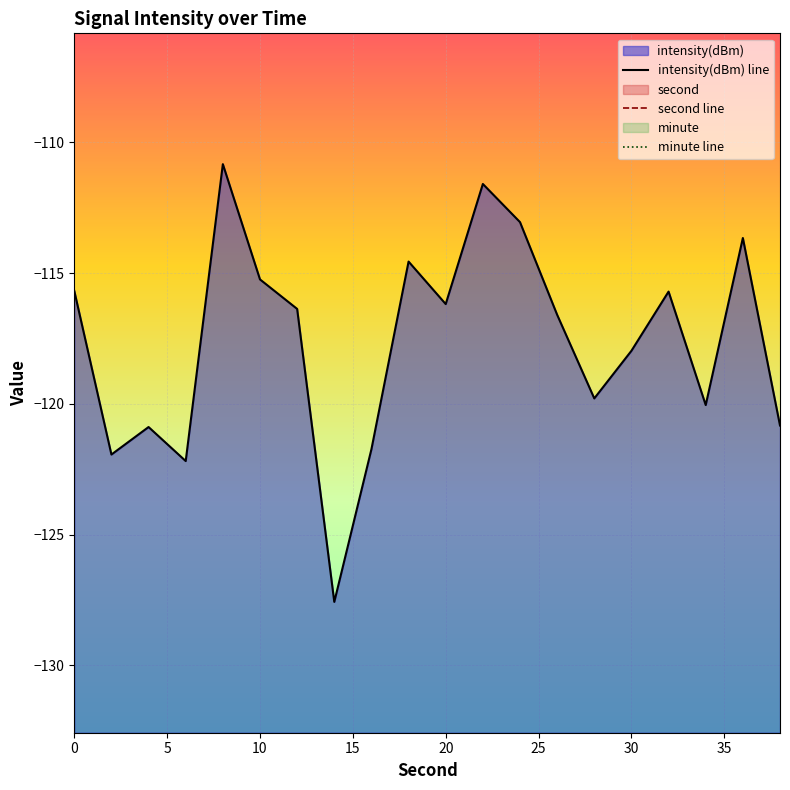

What is the value of the second line point at the 2nd from the left?

2.0